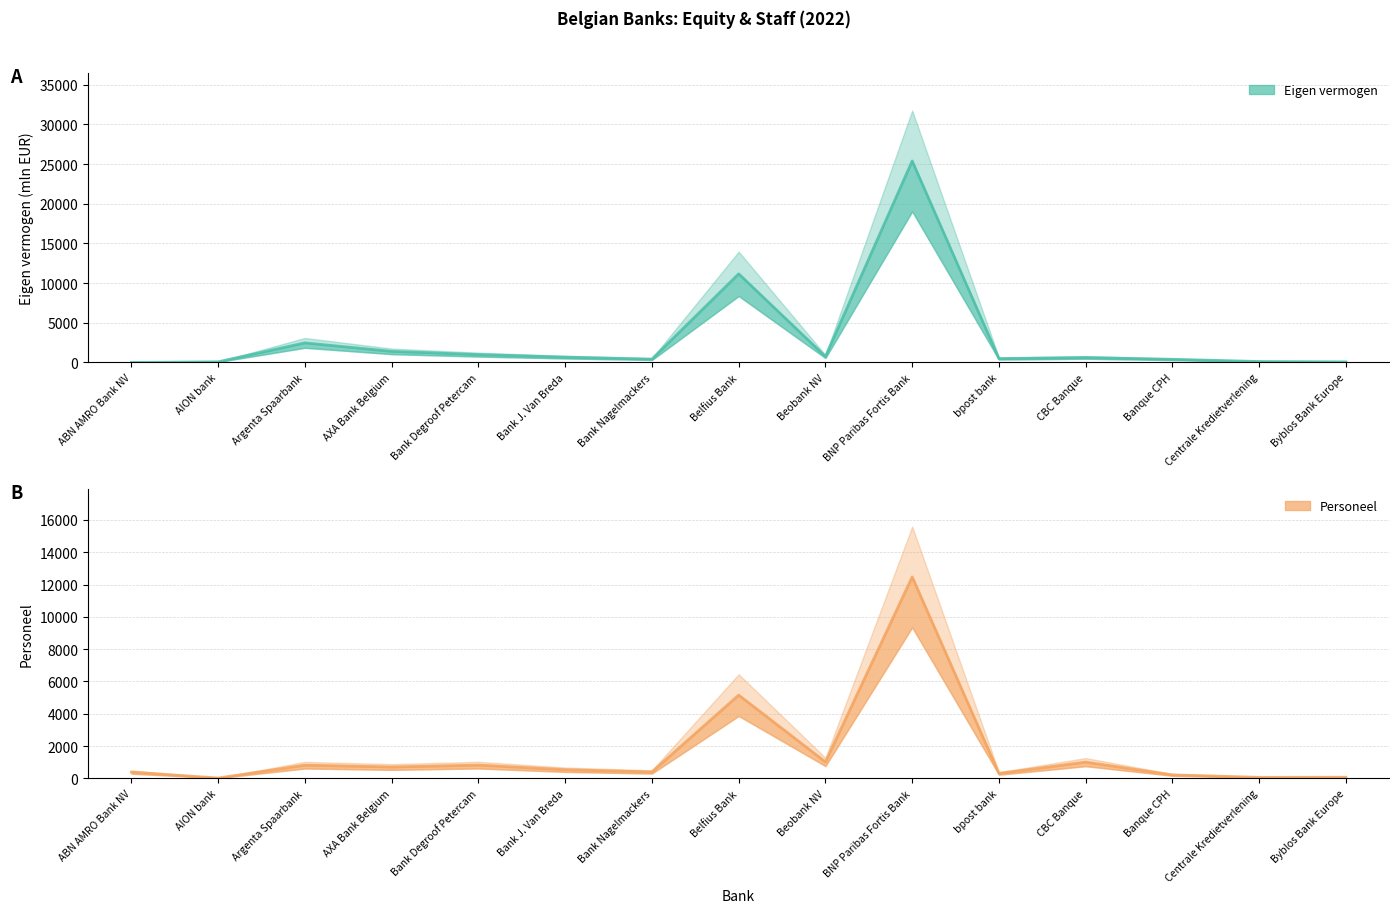

How many data points in Eigen vermogen (estimate) are less than 627?

7